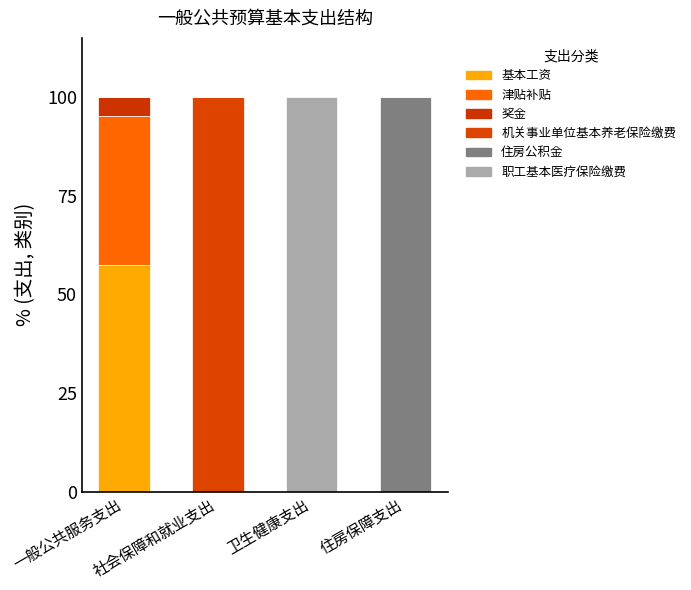

How many data points does each series have?

4